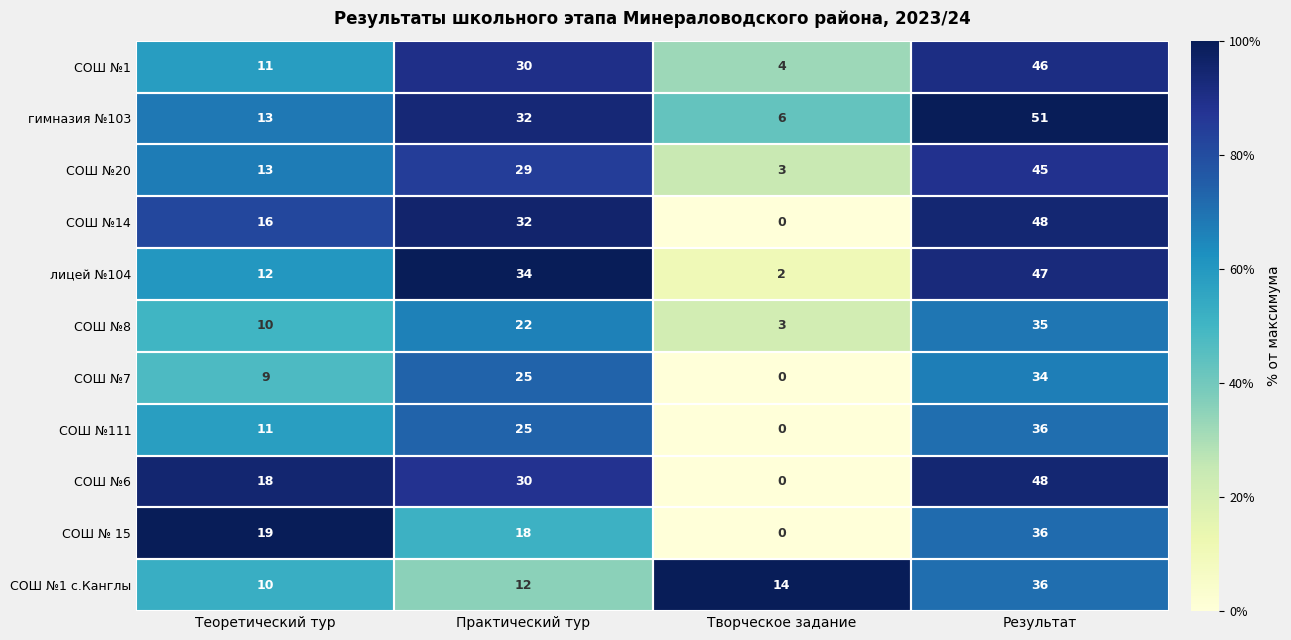

At which label is СОШ № 15 closest to 18?

Практический тур